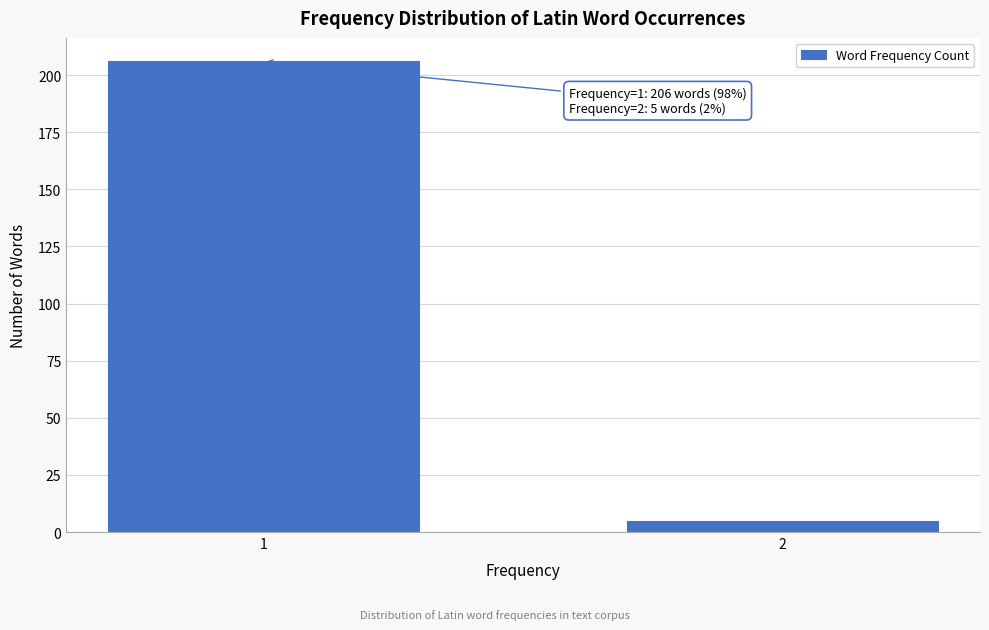

Reading left to right, transcribe all the data shown in this chart.

206	5